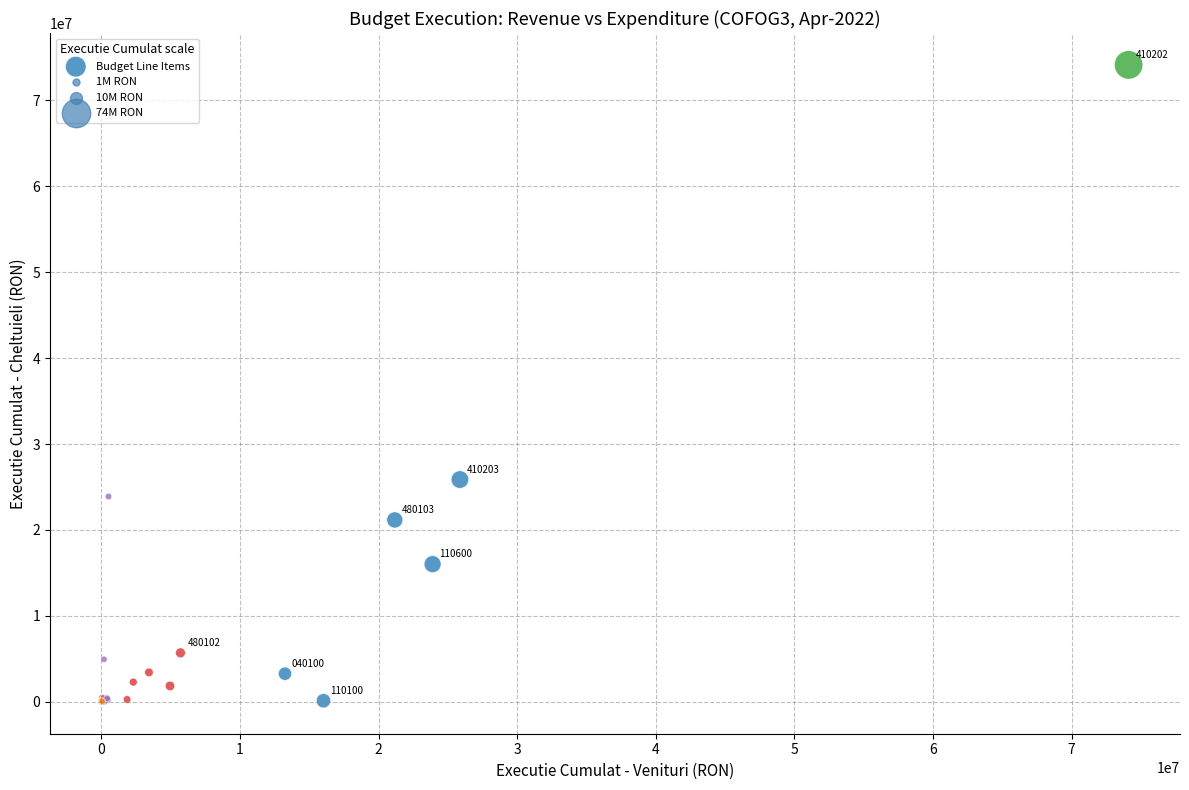

What Y value in the scatter plot is closest to 37060456?

25869949.0